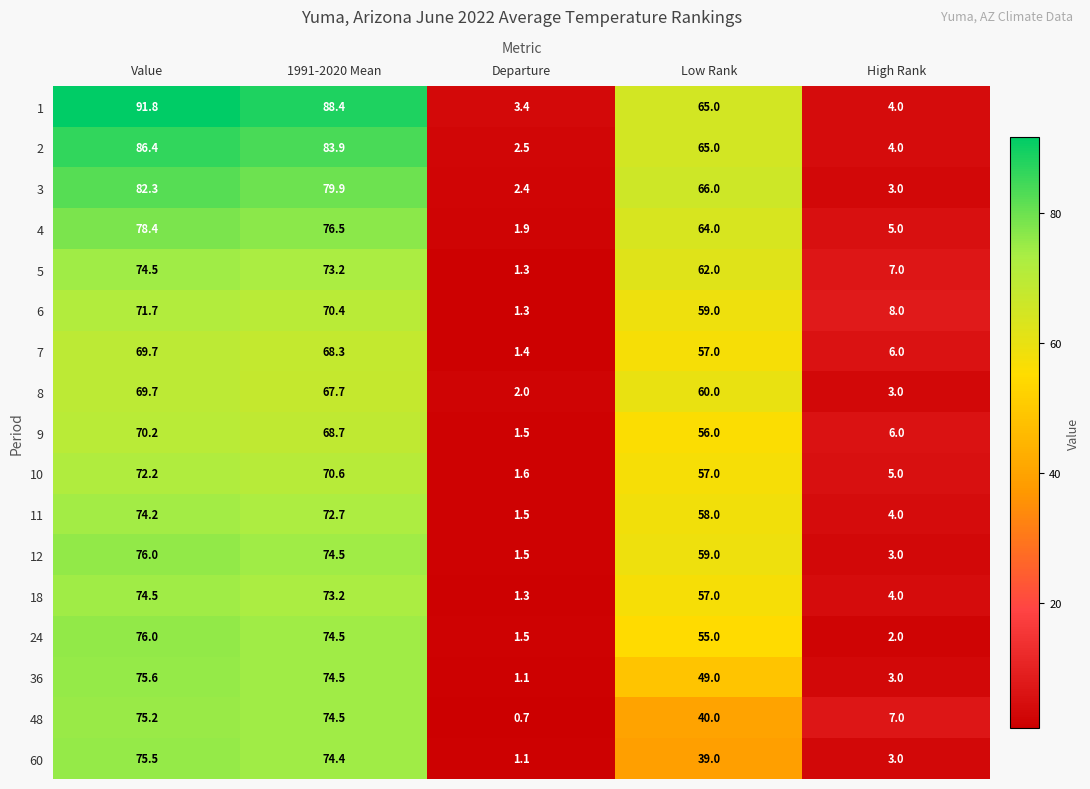

At which category is the sum across all series the highest?

Value